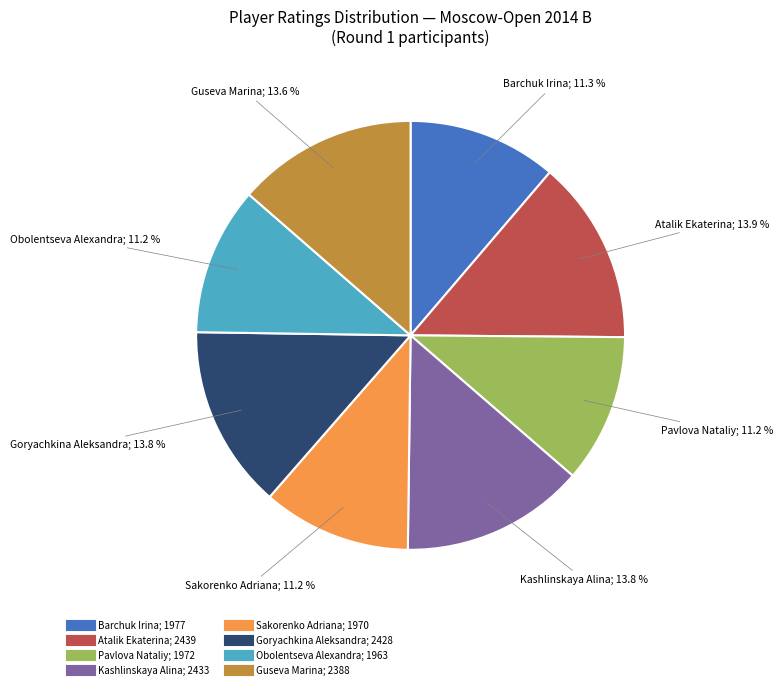

Is there any slice that represents more than half of the pie?

No